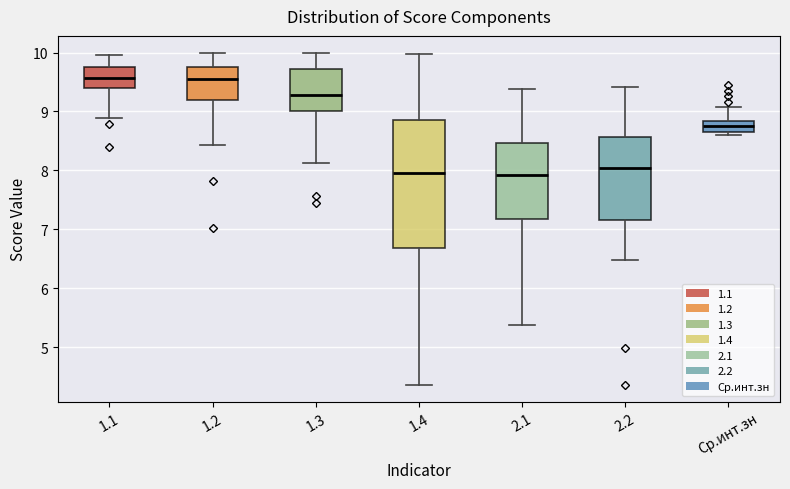

Comparing the boxes themselves (not the whiskers), which one is the tallest?

1.4